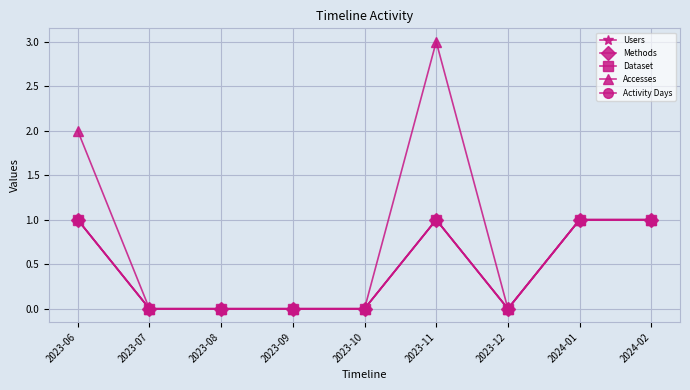

Does the chart have visible grid lines?

Yes